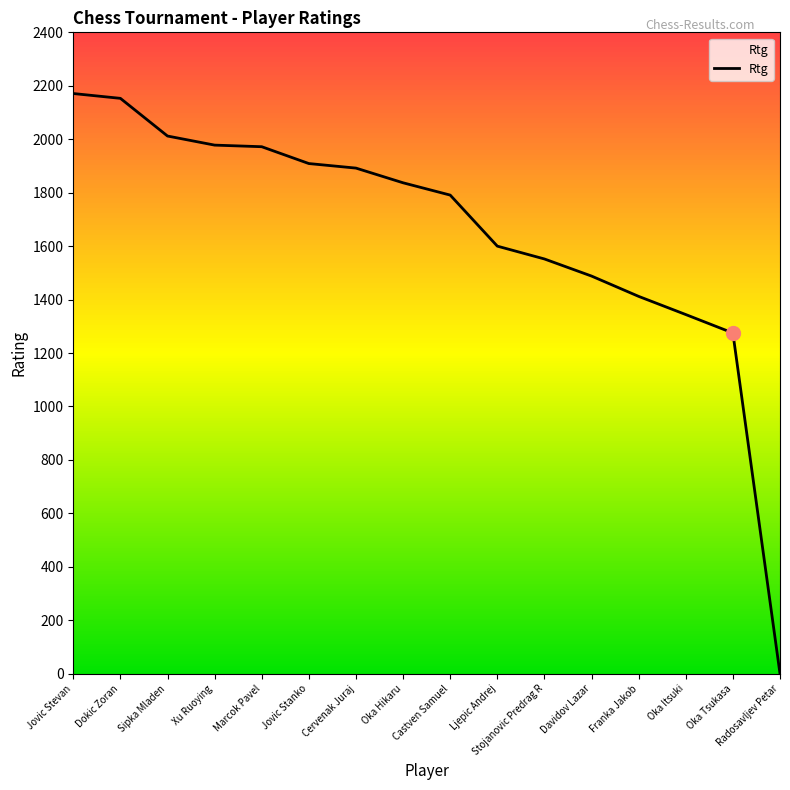

How many categories are shown in the chart?

16